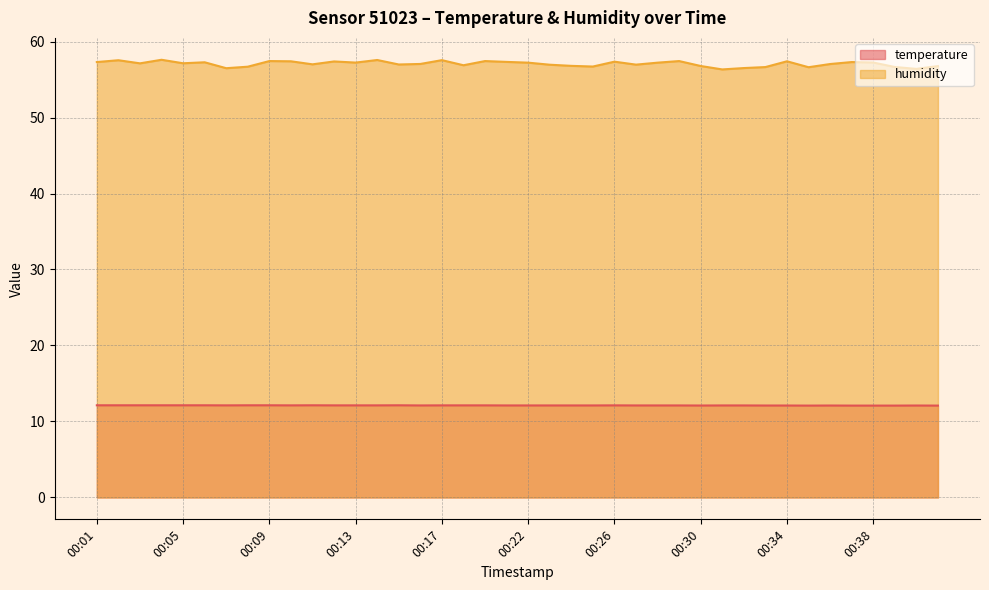

At which label does humidity first exceed 57?

00:01